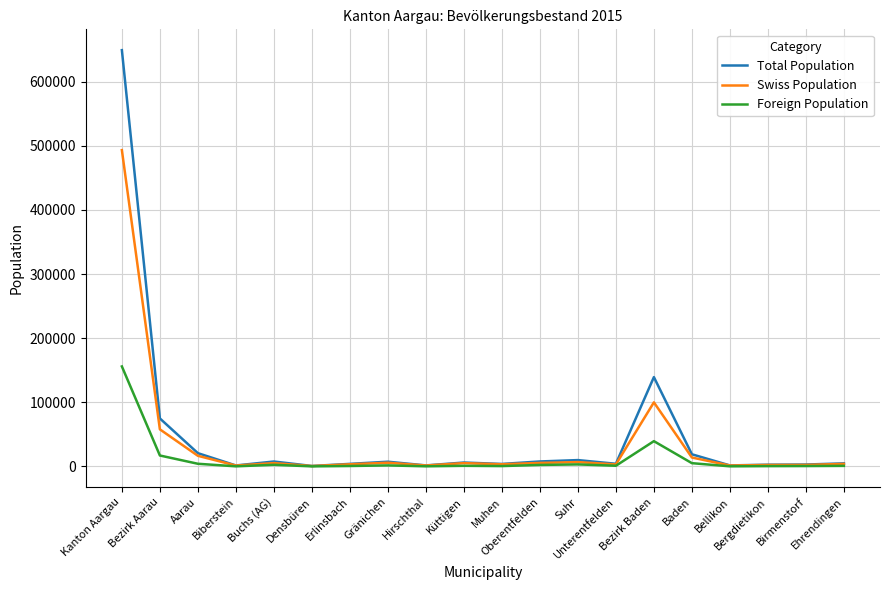

What is the difference between the second highest and minimum values in the Swiss Population series?

99284